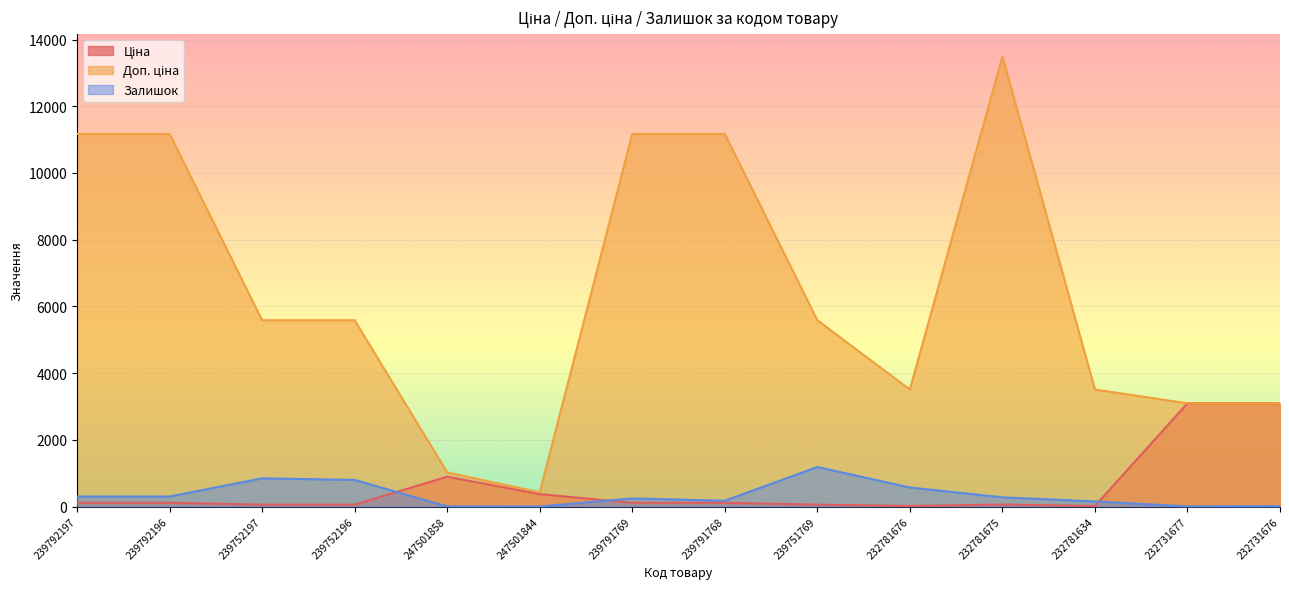

Reading left to right, extract all data points from this chart.

Ціна: 111.7	111.7	55.9	55.9	893.3	371.3	111.7	111.7	55.9	15.6	60.0	15.6	3094.7	3091.2
Доп. ціна: 11169.0	11169.0	5585.0	5585.0	1023.7	426.0	11169.0	11169.0	5585.0	3508.0	13493.2	3508.0	3095.0	3091.0
Залишок: 300.0	300.0	845.0	798.0	2.0	0.0	244.0	173.0	1185.0	570.0	277.0	153.0	3.0	9.0